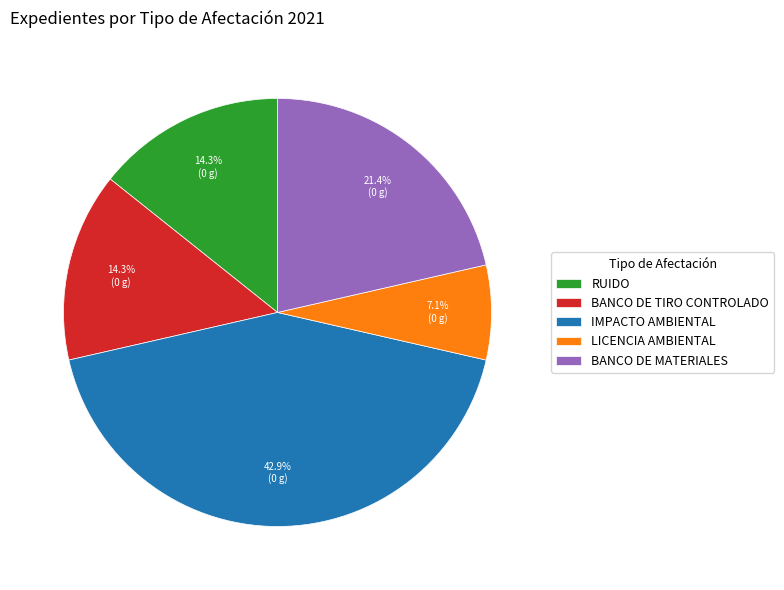

What is the ratio of the value at BANCO DE MATERIALES to the value at LICENCIA AMBIENTAL?

3.0